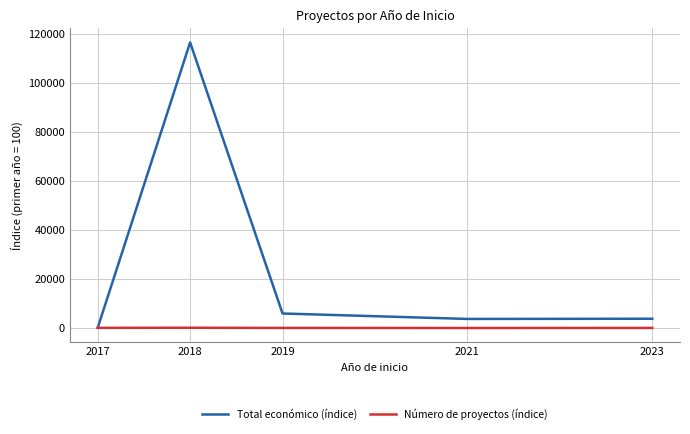

How many values in the Número de proyectos (índice) series exceed 66?

4